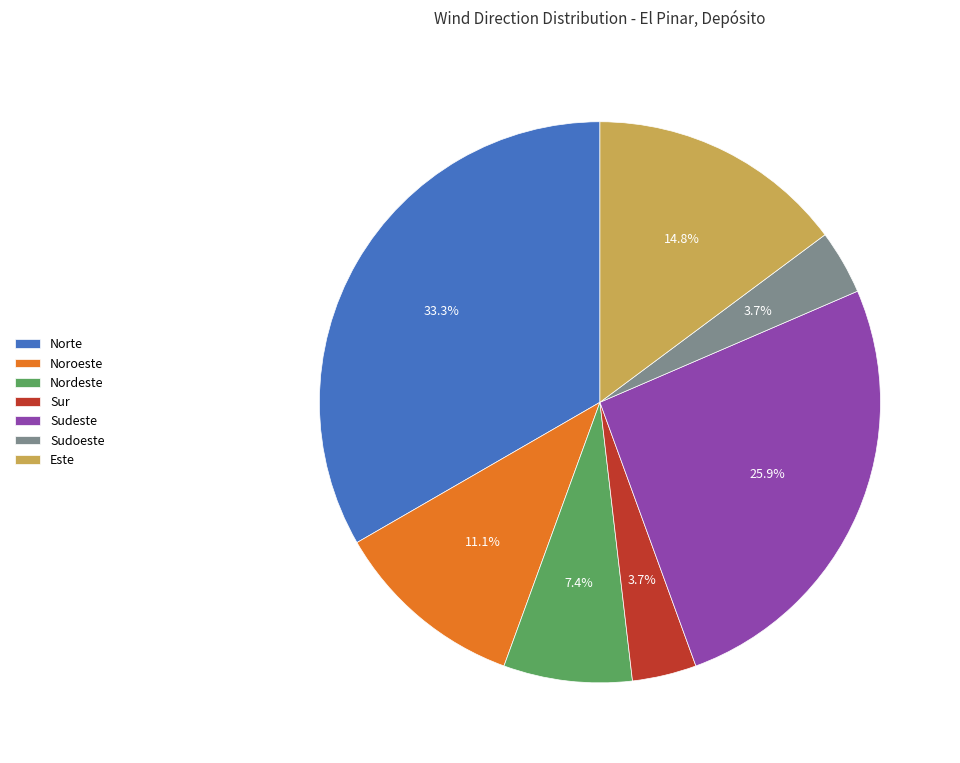

How many segments does this pie chart have?

7